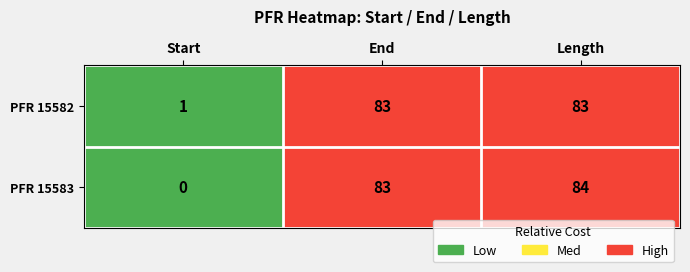

What is the total value across all series at End?

166